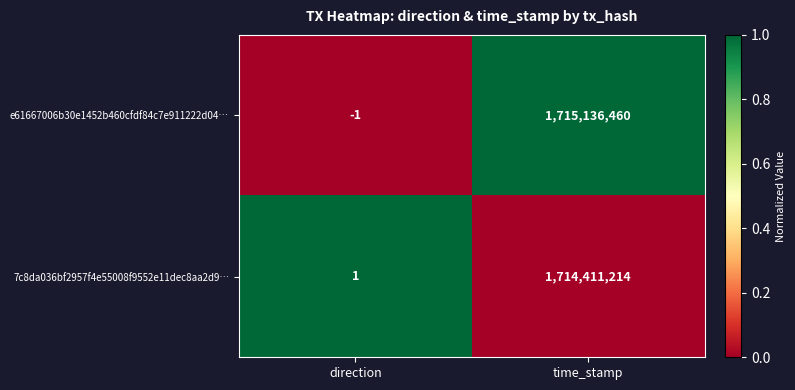

The value of 7c8da036bf2957f4e55008f9552e11dec8aa2d9… at time_stamp is 2800196584. True or false?

False